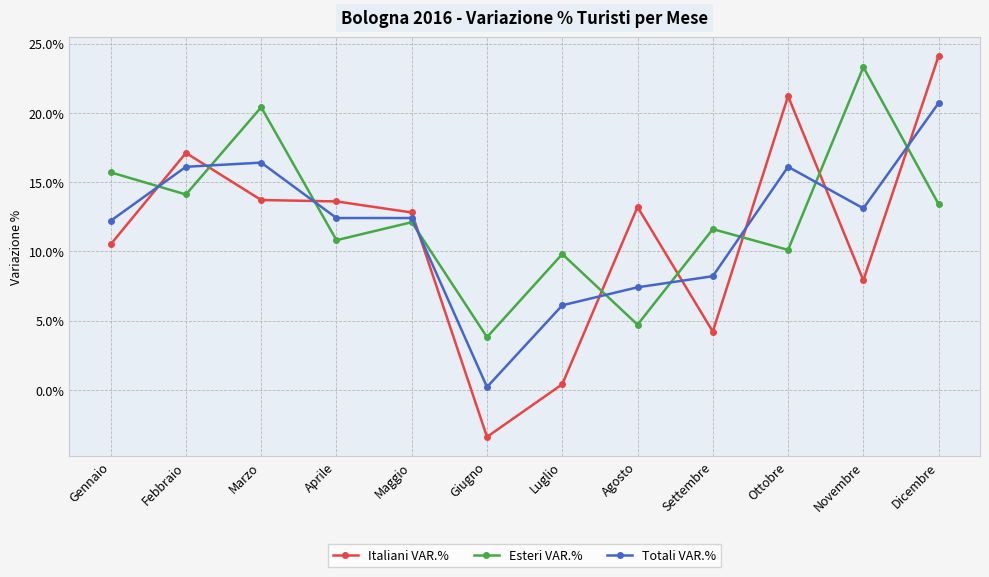

How many lines are shown in the chart?

3